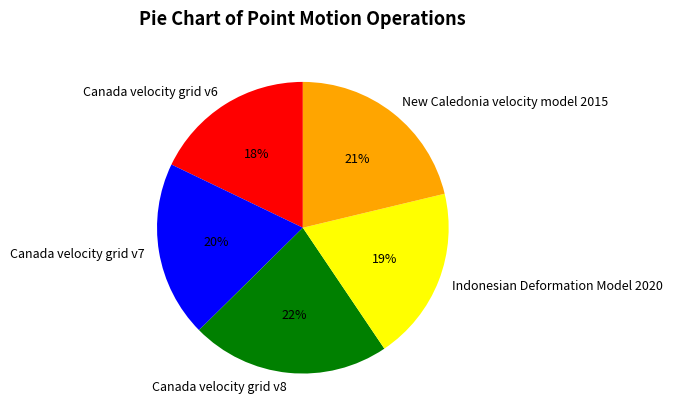

Is the sum of Canada velocity grid v6 and Indonesian Deformation Model 2020 greater than half?

No